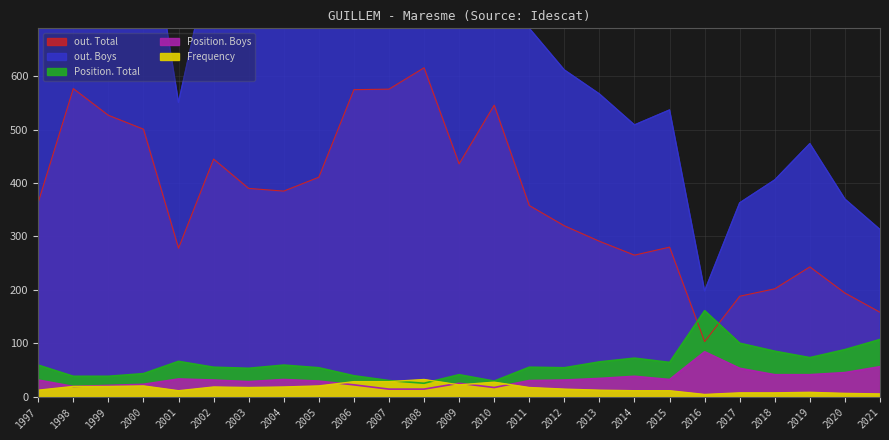

What are all the series names shown in the legend?

Frequency, Position. Boys, Position. Total, out. Boys, out. Total